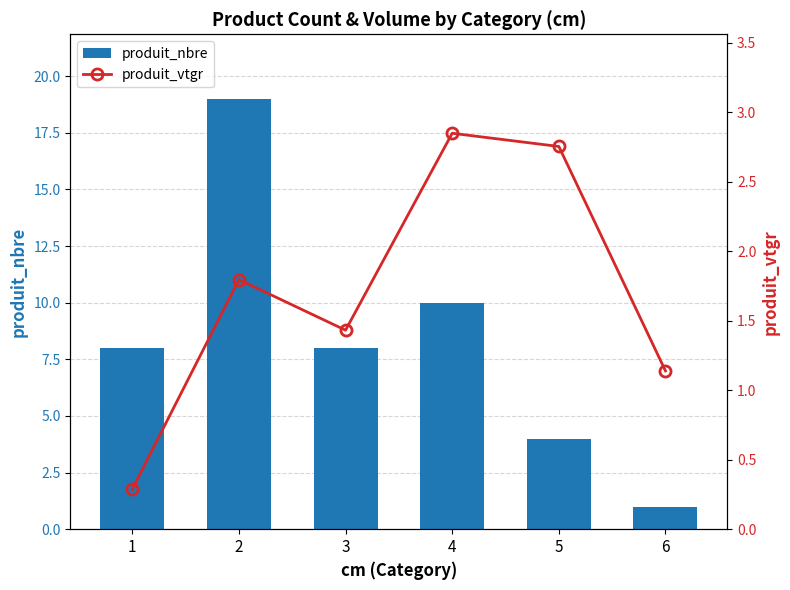

Reading left to right, extract all data points from this chart.

produit_nbre: 8.0	19.0	8.0	10.0	4.0	1.0
produit_vtgr: 0.3	1.8	1.4	2.8	2.8	1.1